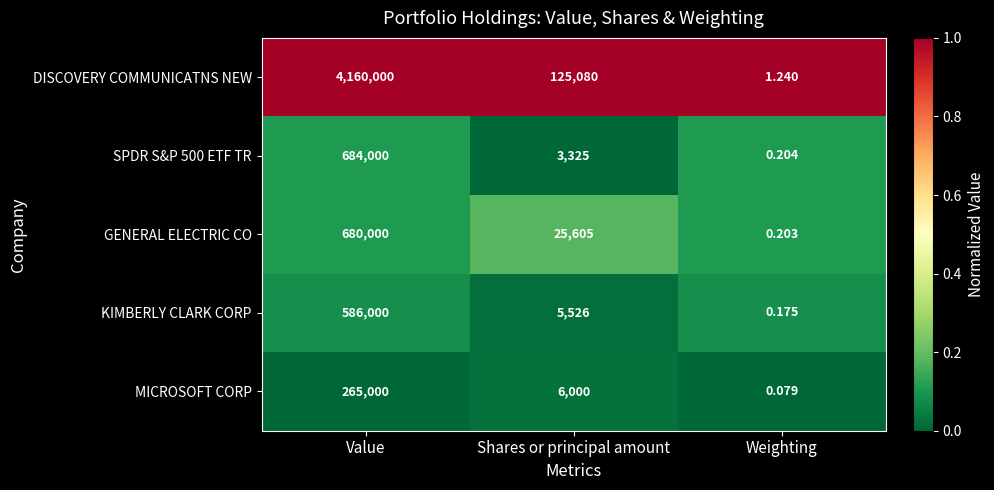

Which series has the largest total across all categories?

DISCOVERY COMMUNICATNS NEW